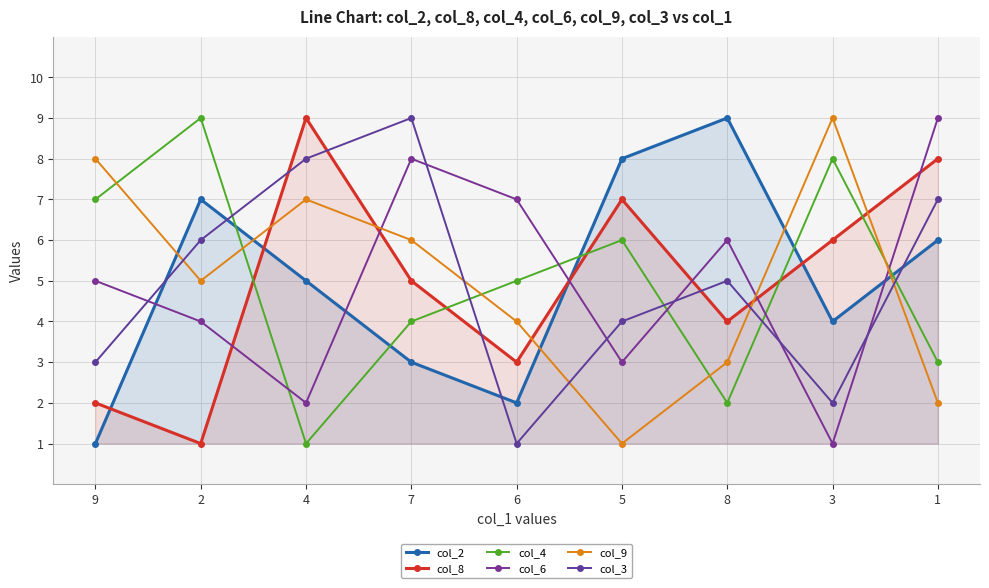

True or false: col_3 has more than 2 points higher than both neighbors.

False